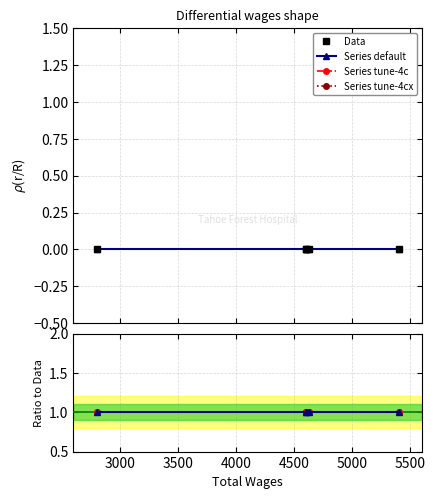

Which series has the widest spread of values?

Data